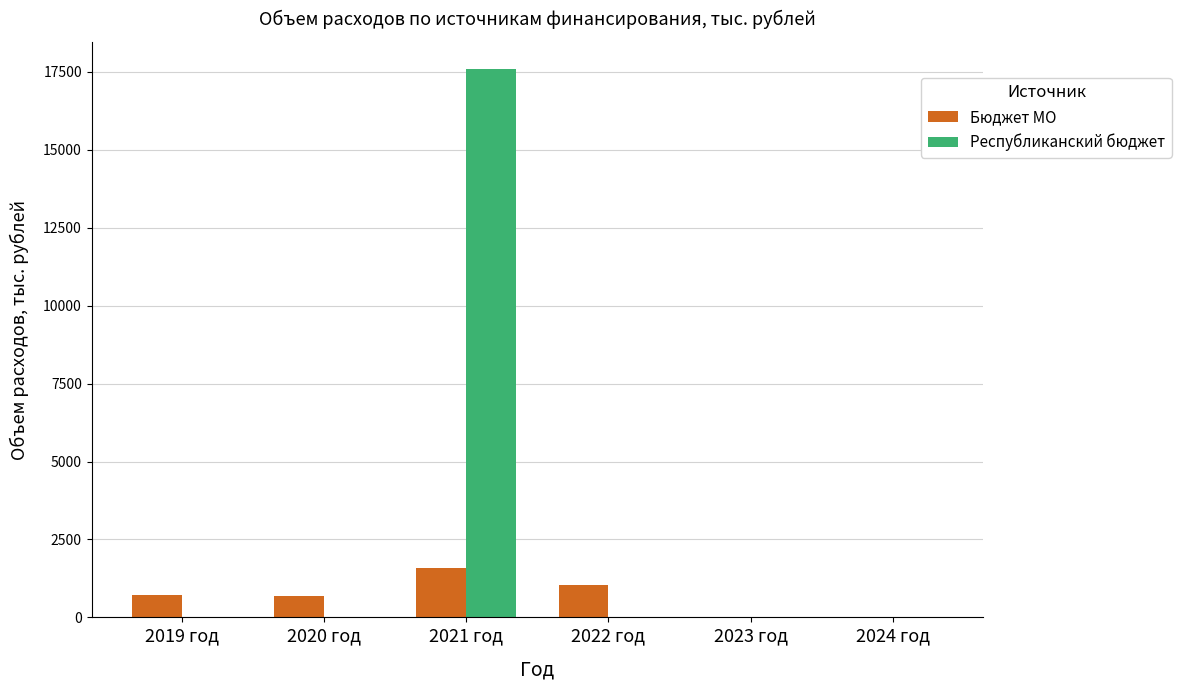

The Республиканский бюджет series shows 5.9 at 2019 год. True or false?

True